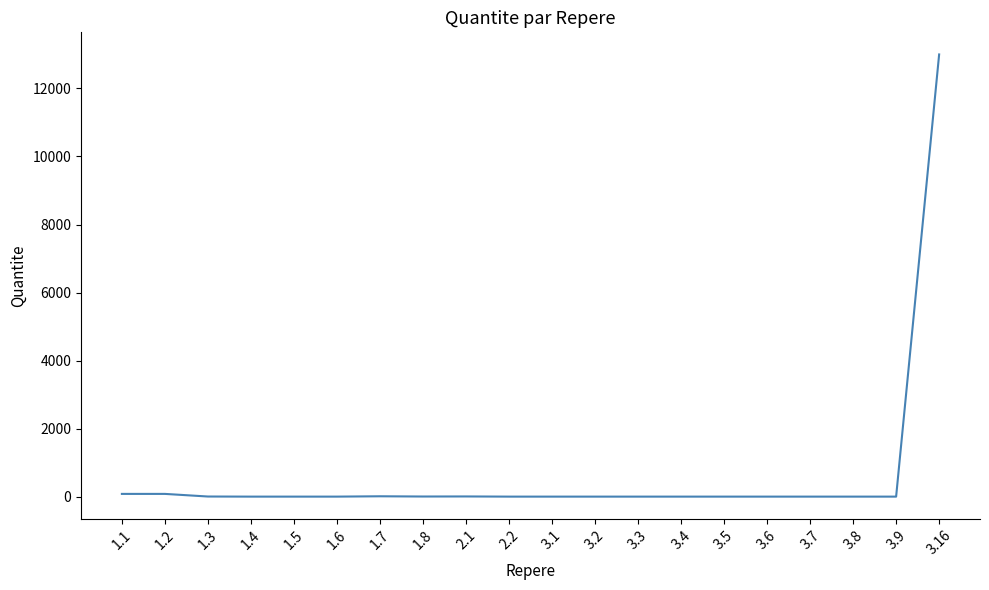

What is the maximum value shown in the chart?

13000